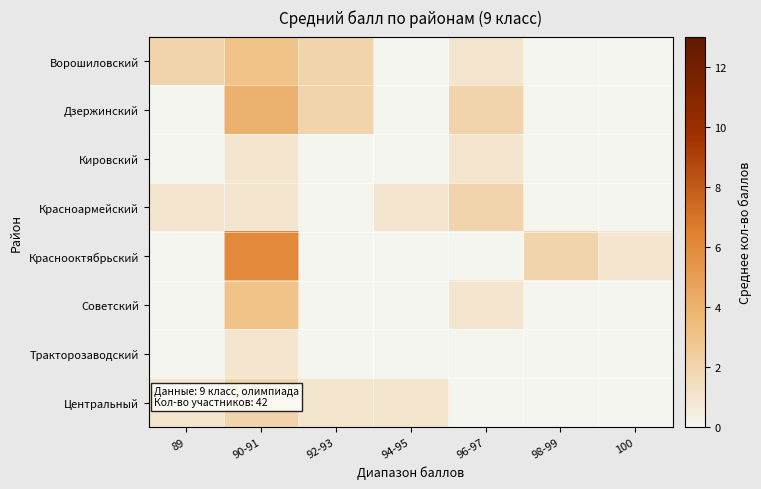

Reading right to left, list all the values displayed in this chart.

Ворошиловский: 100=0	98-99=0	96-97=1	94-95=0	92-93=2	90-91=3	89=2
Дзержинский: 100=0	98-99=0	96-97=2	94-95=0	92-93=2	90-91=4	89=0
Кировский: 100=0	98-99=0	96-97=1	94-95=0	92-93=0	90-91=1	89=0
Красноармейский: 100=0	98-99=0	96-97=2	94-95=1	92-93=0	90-91=1	89=1
Краснооктябрьский: 100=1	98-99=2	96-97=0	94-95=0	92-93=0	90-91=6	89=0
Советский: 100=0	98-99=0	96-97=1	94-95=0	92-93=0	90-91=3	89=0
Тракторозаводский: 100=0	98-99=0	96-97=0	94-95=0	92-93=0	90-91=1	89=0
Центральный: 100=0	98-99=0	96-97=0	94-95=1	92-93=1	90-91=2	89=1